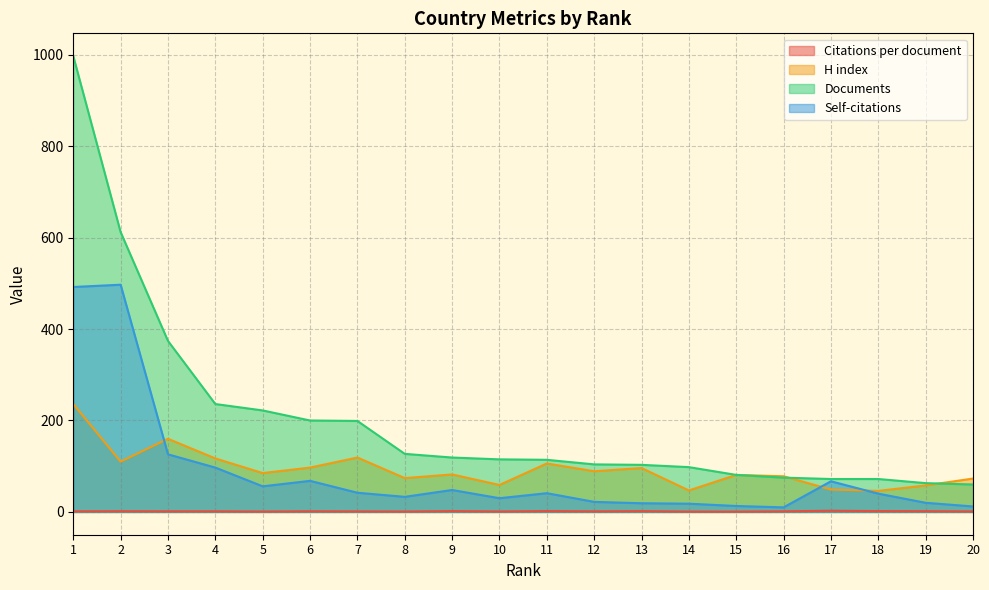

How many data points in Documents are less than 115?

10